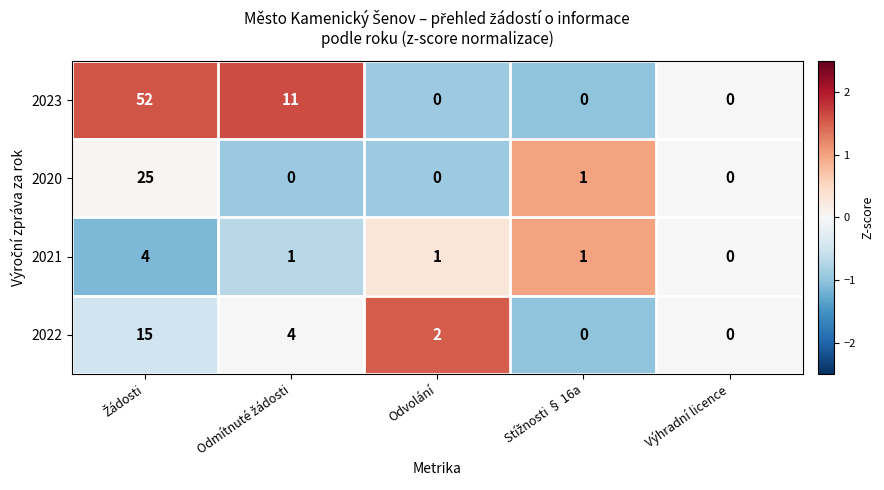

Which series has the largest total across all categories?

2023